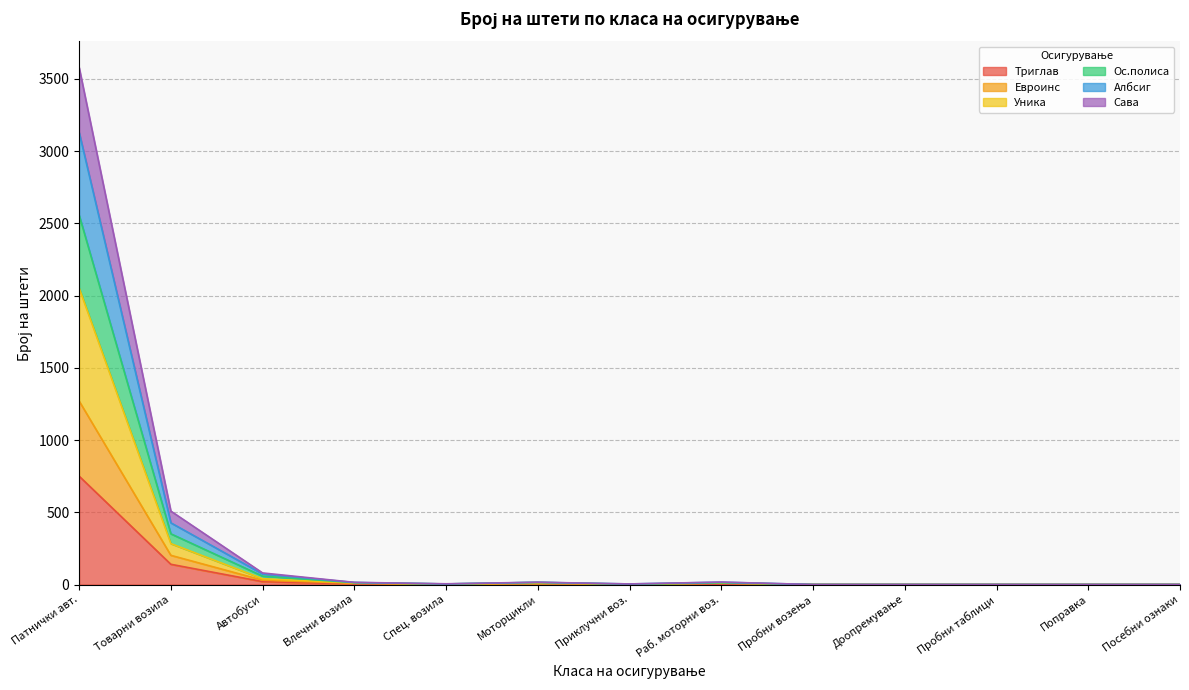

True or false: Уника has more than 0 interior local peaks.

True